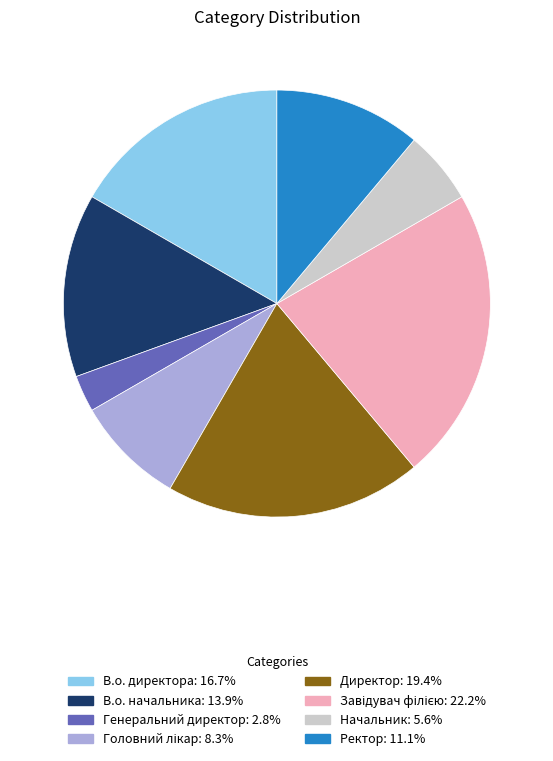

Which slice is the smallest?

Генеральний директор